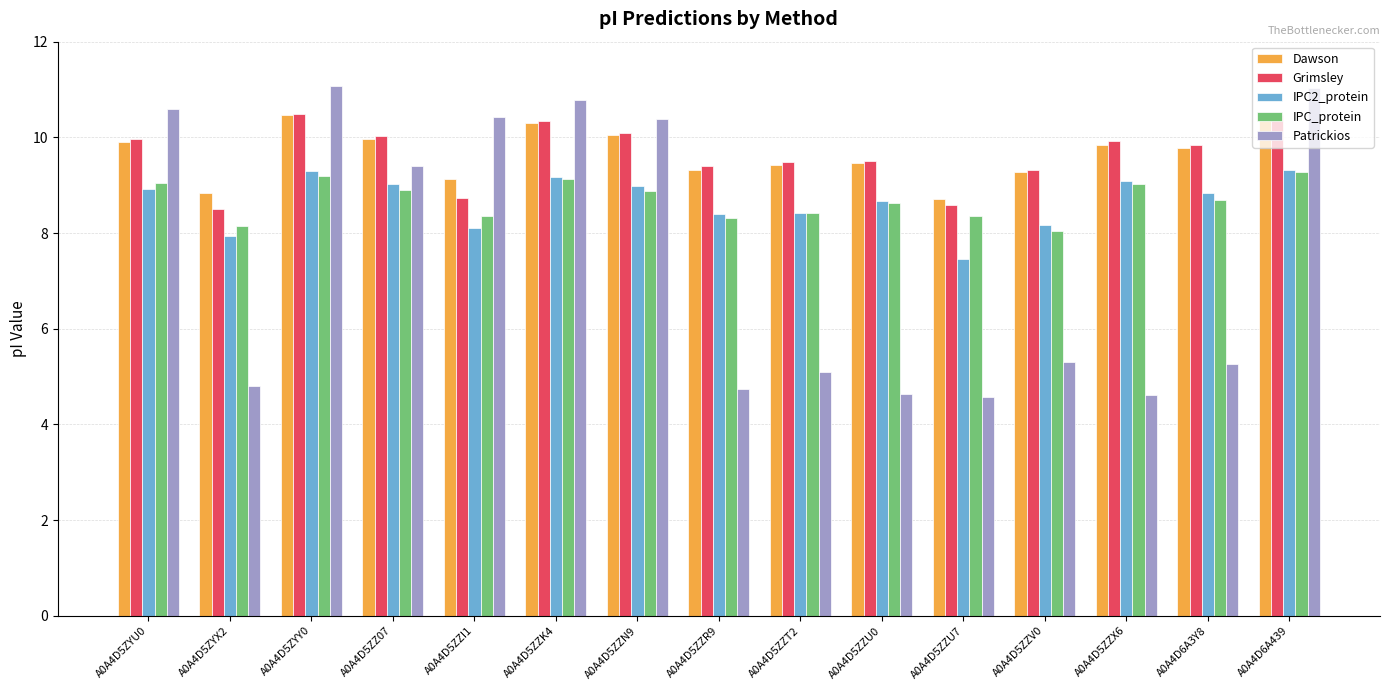

What is the difference between the Grimsley values at A0A4D6A439 and A0A4D5ZZI1?

1.7